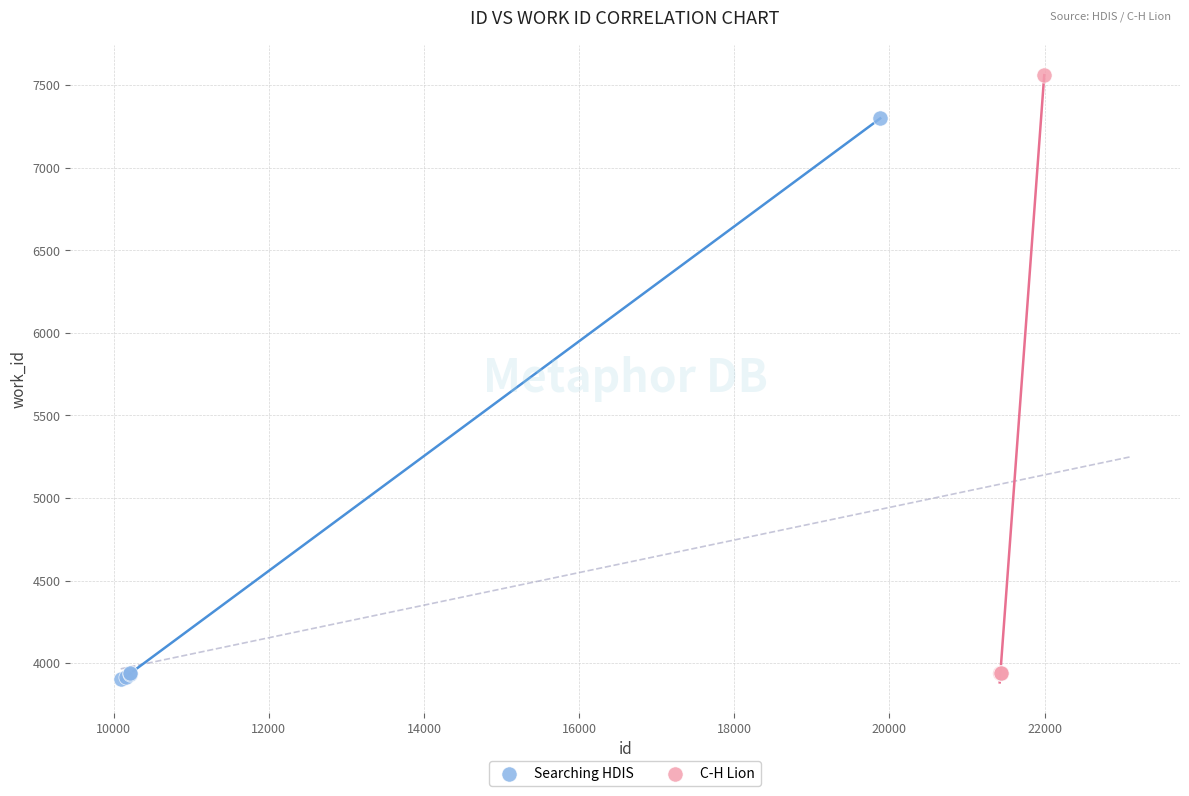

Which series contains the highest Y value?

C-H Lion